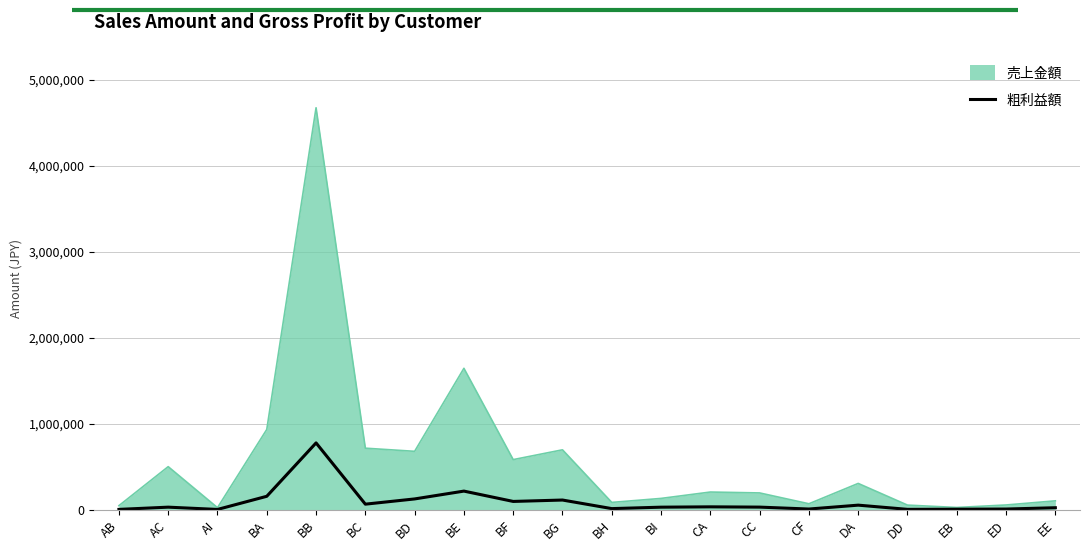

True or false: 売上金額 has a value of 679600 at BD.

True